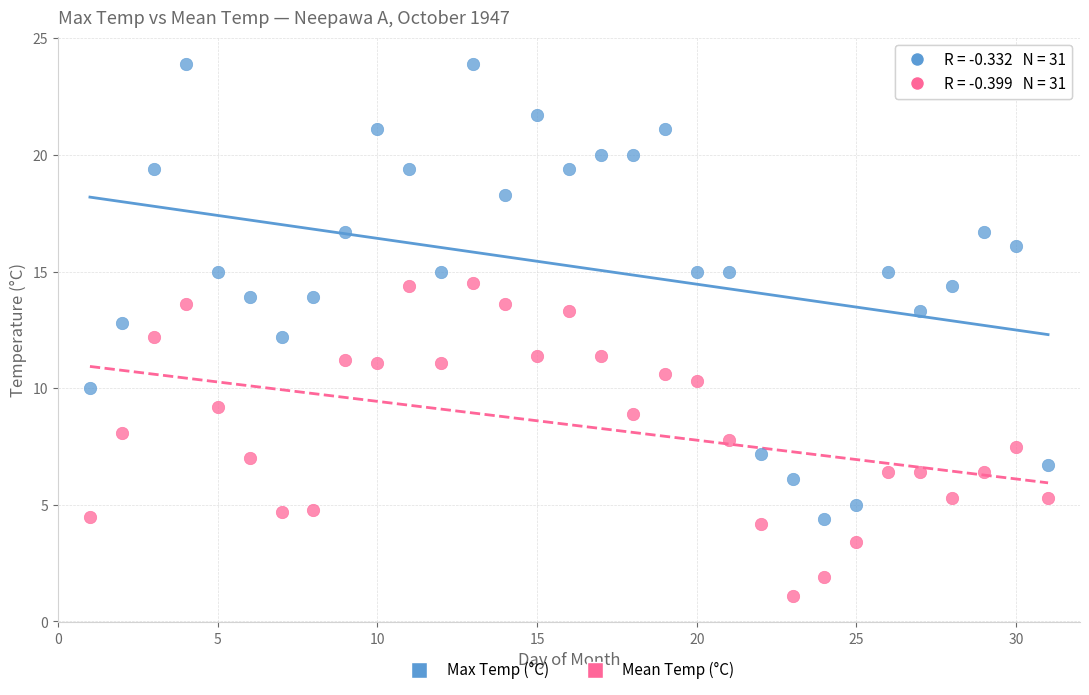

Which series contains the highest Y value?

Max Temp (°C)